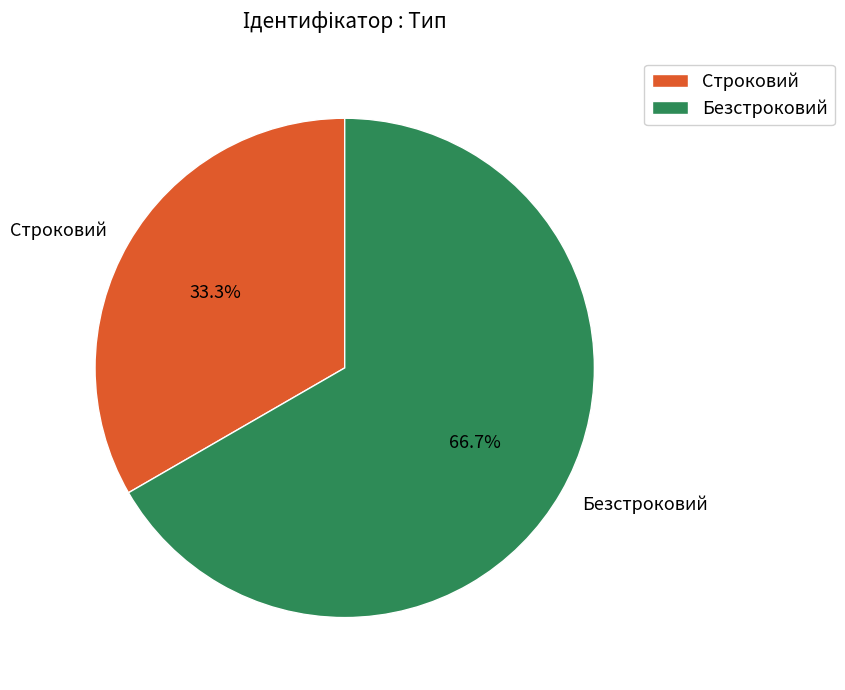

Which slice represents more than half of the pie?

Безстроковий